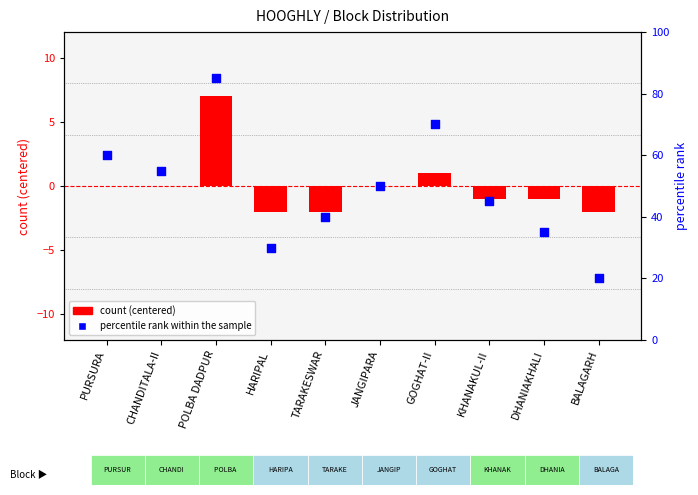

Between DHANIAKHALI and TARAKESWAR, which is larger?

TARAKESWAR